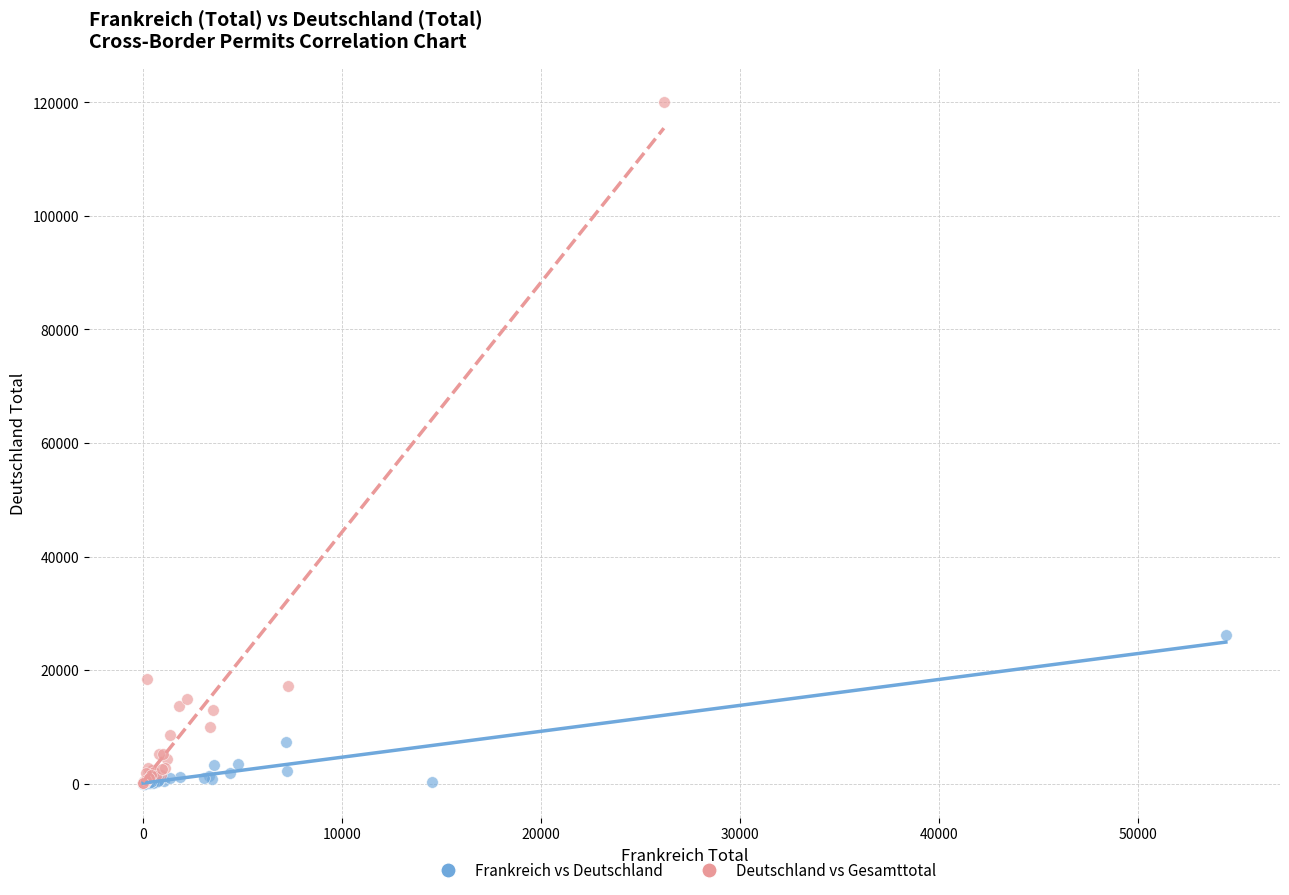

Which series reaches the maximum Y coordinate?

Deutschland vs Gesamttotal